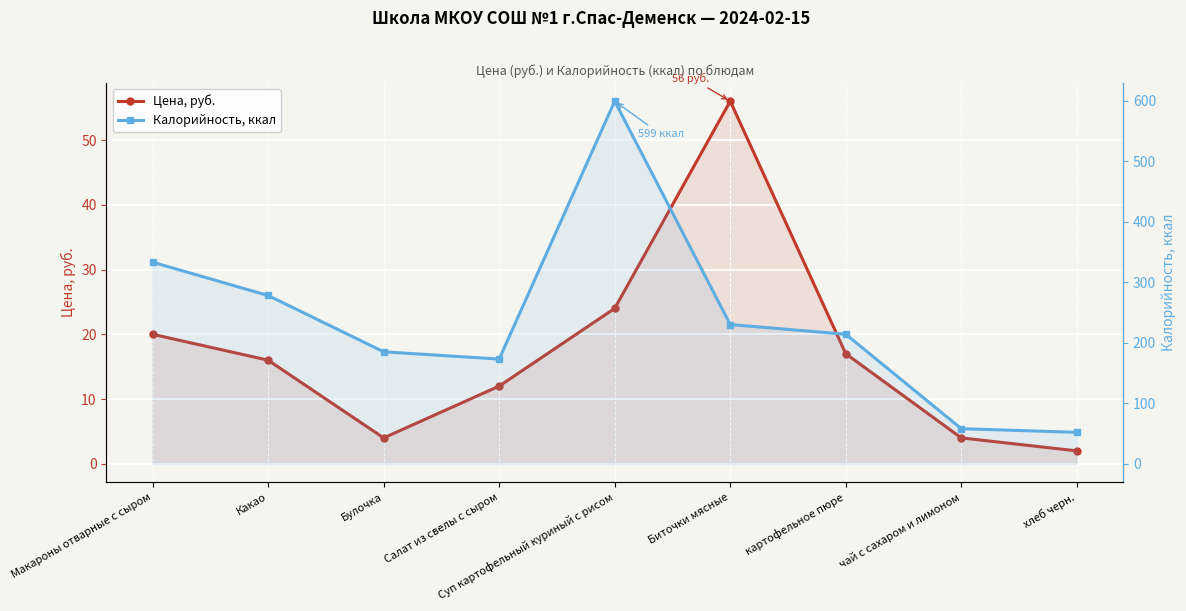

What is the sum of the Цена, руб. values at Салат из свелы с сыром and Макароны отварные с сыром?

32